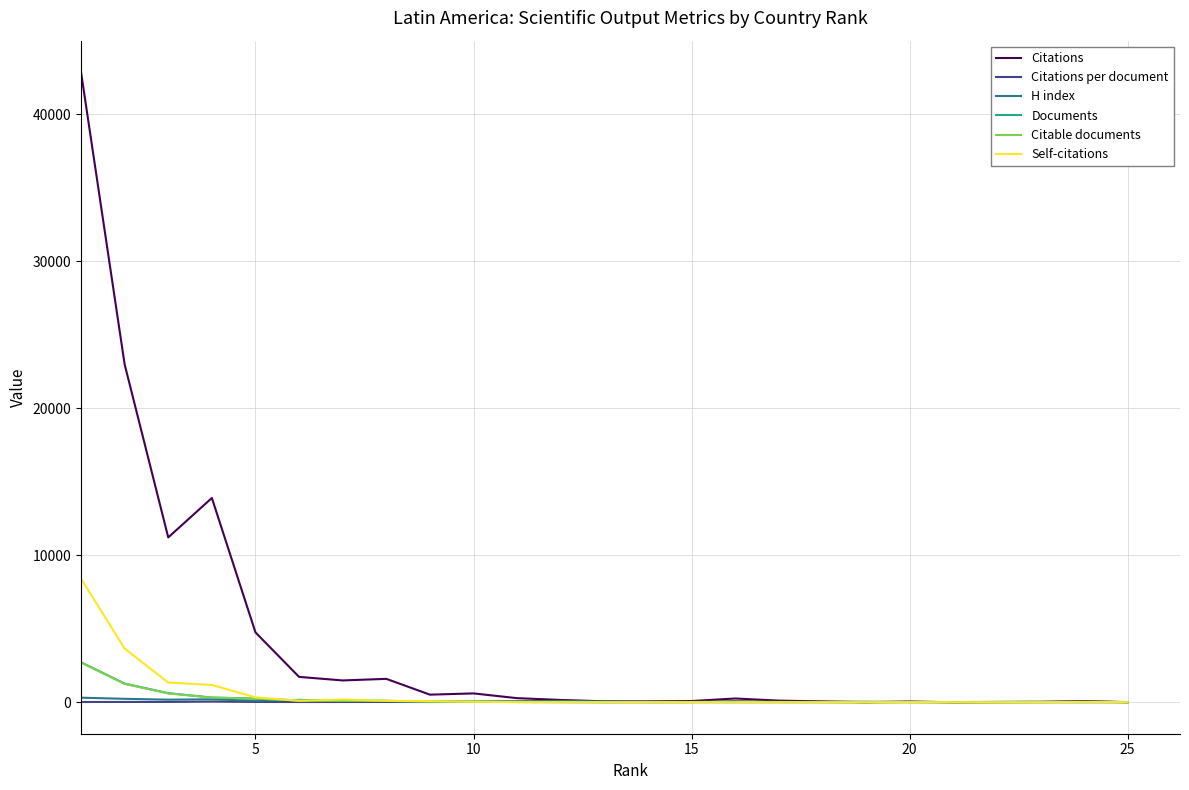

Which series has the largest total across all categories?

Citations